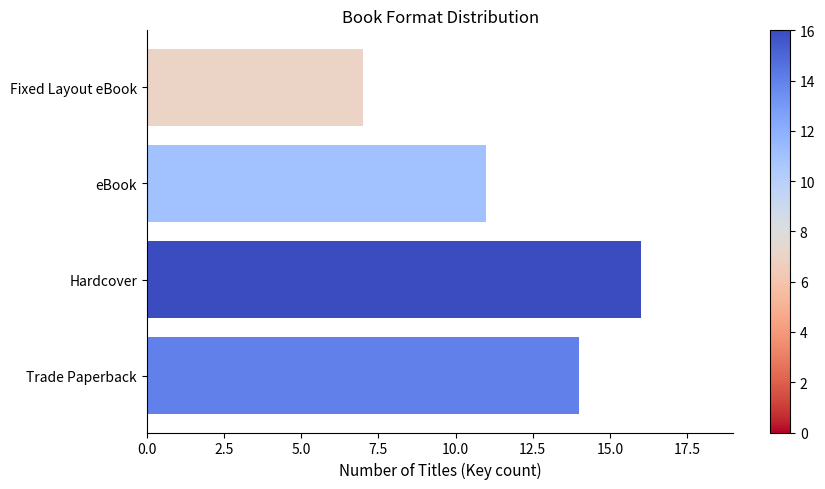

Which label corresponds to the largest value in the chart?

Hardcover